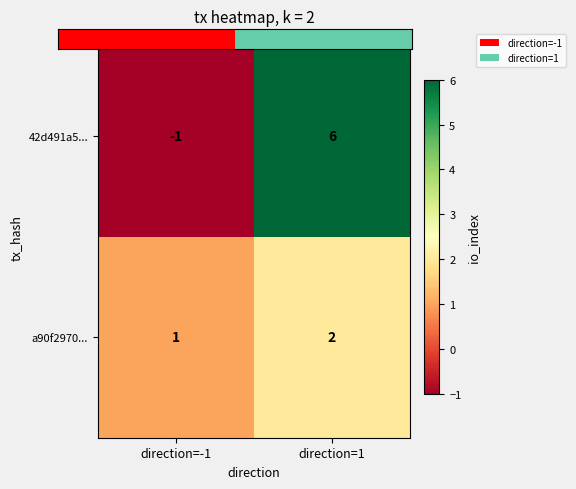

Rank the series at direction=1 from highest to lowest value.

42d491a5..., a90f2970...